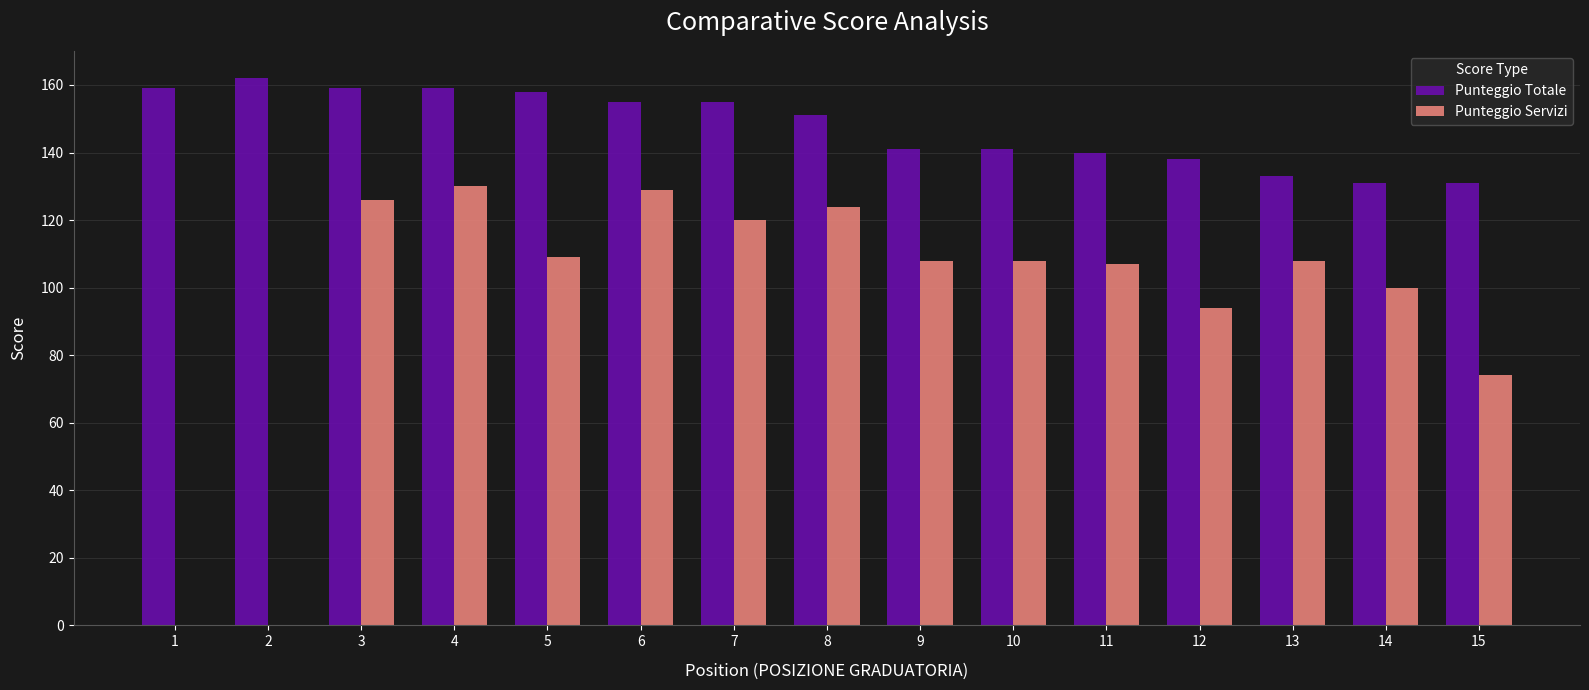

The Punteggio Totale series shows 33 at 5. True or false?

False